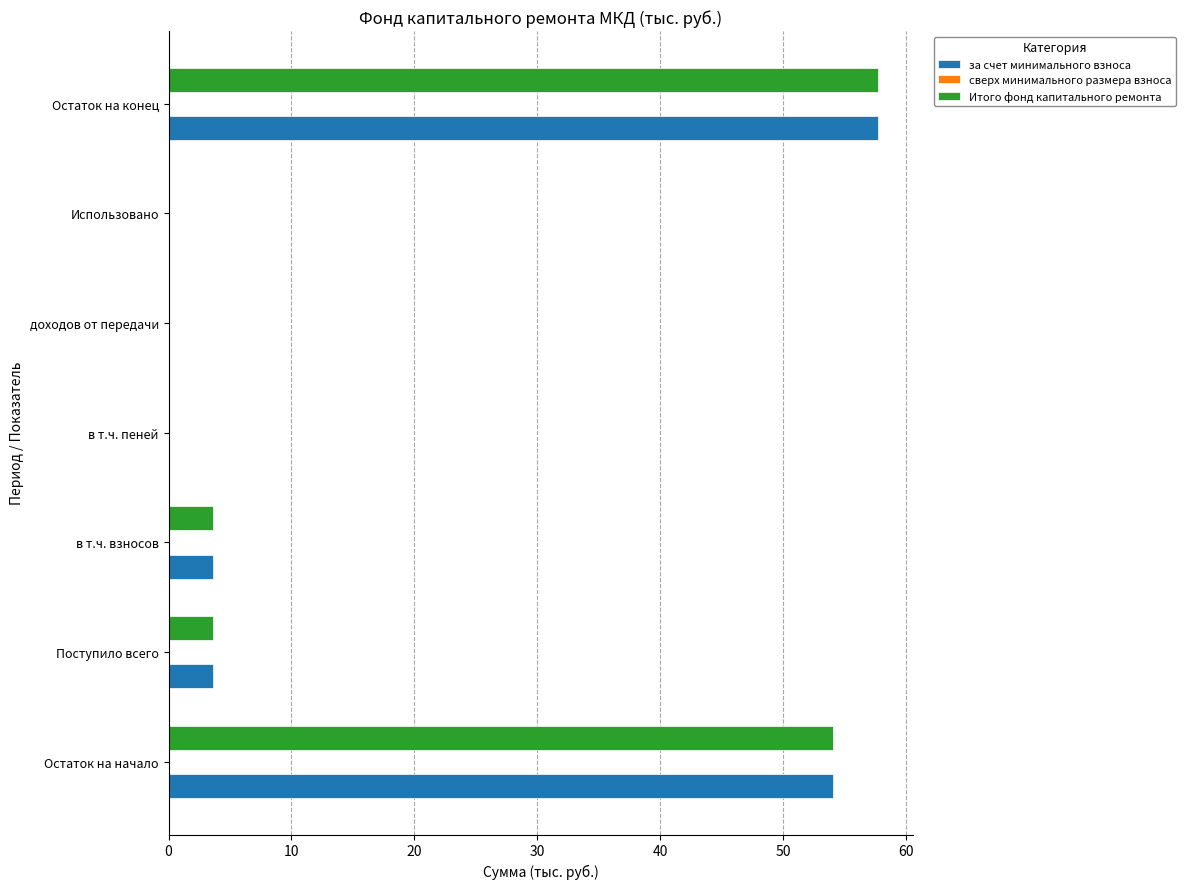

At which category is the sum across all series the highest?

Остаток на конец